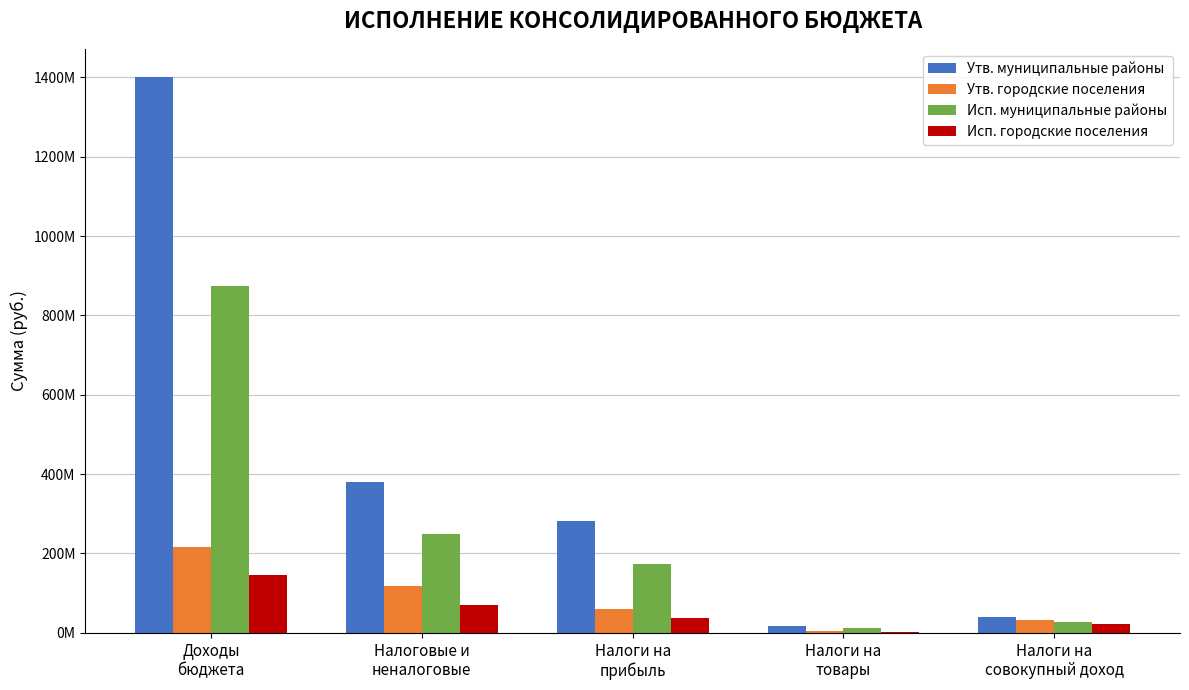

Which series has the largest range (max minus min)?

Утв. муниципальные районы